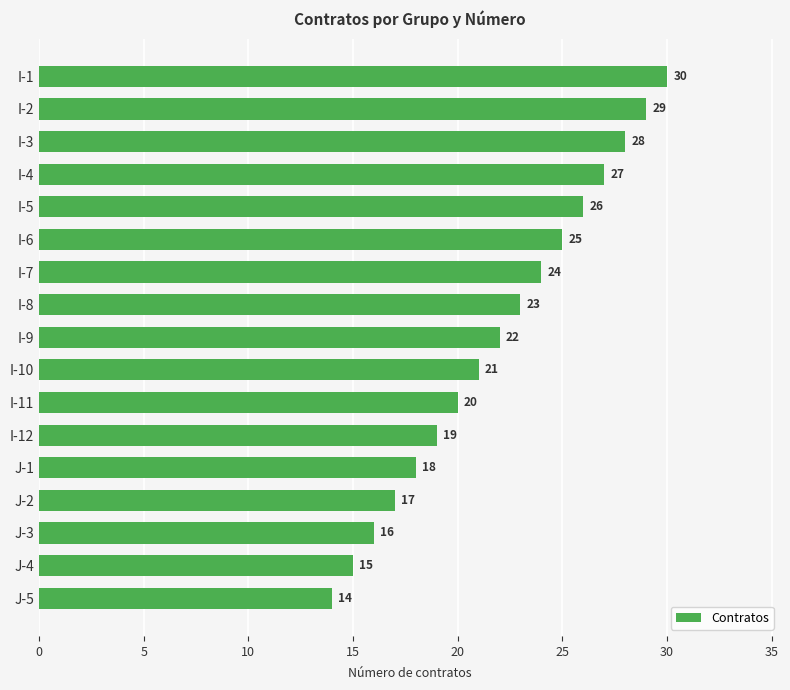

Rank the categories by value from highest to lowest.

I-1, I-2, I-3, I-4, I-5, I-6, I-7, I-8, I-9, I-10, I-11, I-12, J-1, J-2, J-3, J-4, J-5